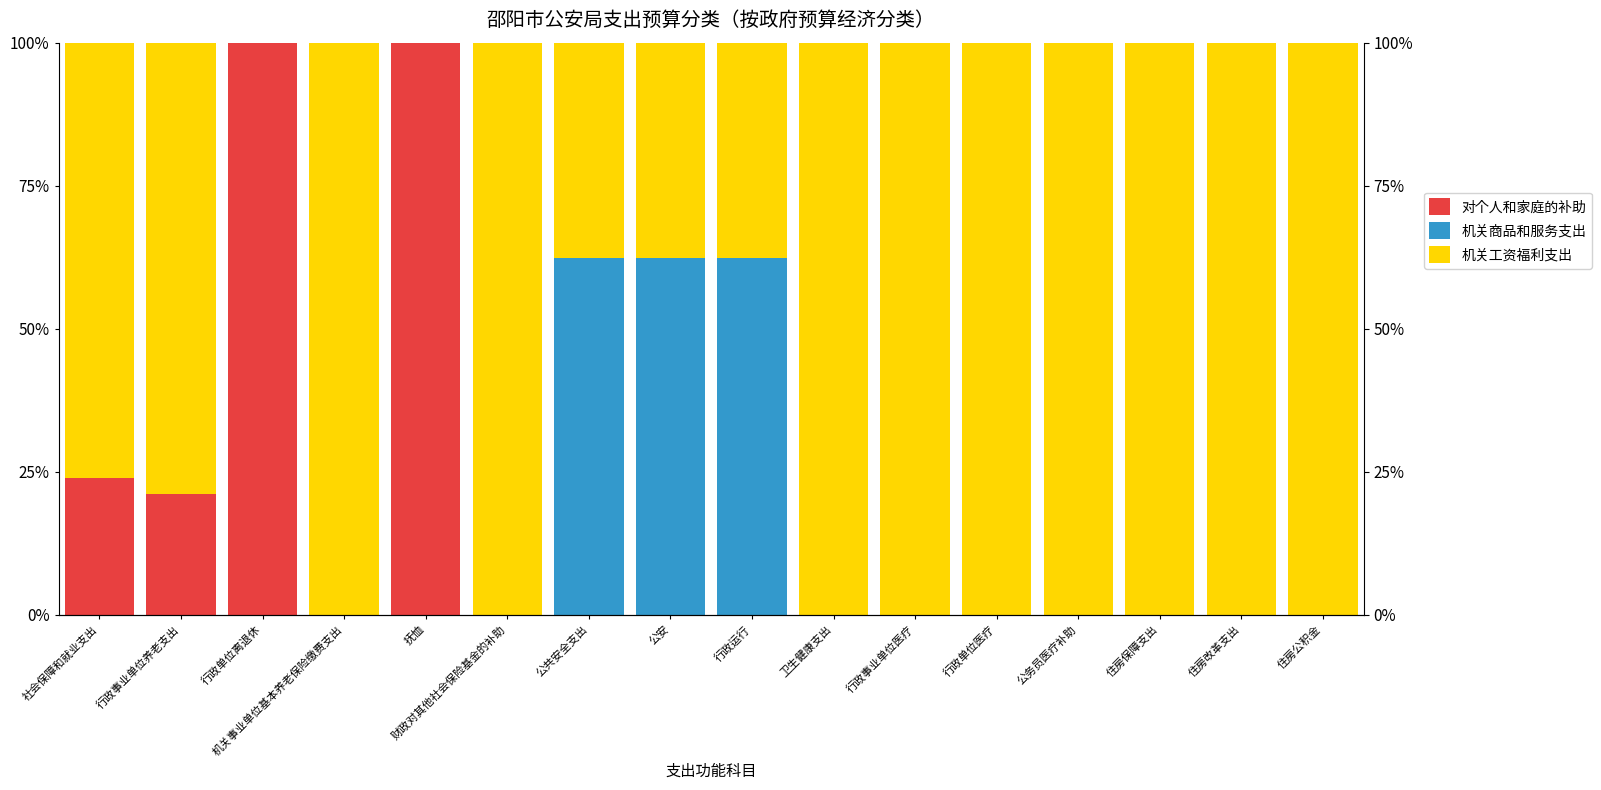

Which series has the widest spread of values?

对个人和家庭的补助